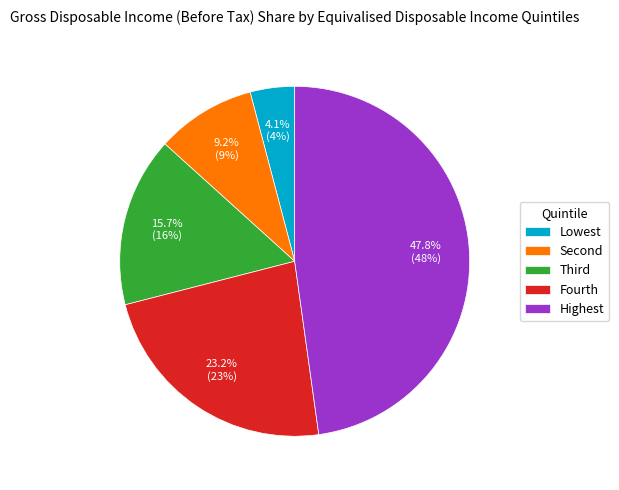

Which slice is the smallest?

Lowest